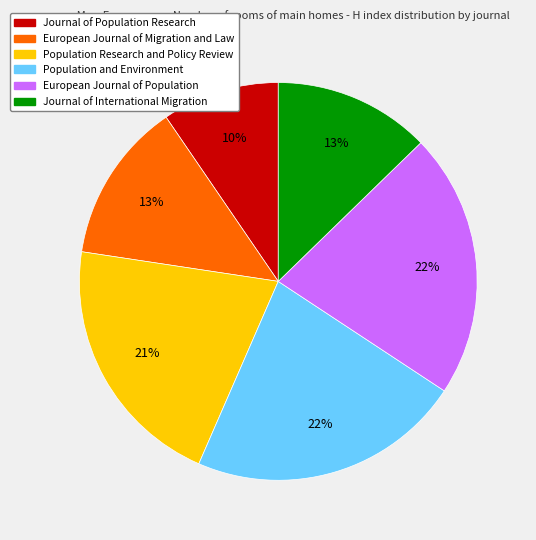

To the nearest percent, what is the combined percentage of Population and Environment and European Journal of Migration and Law?

35%